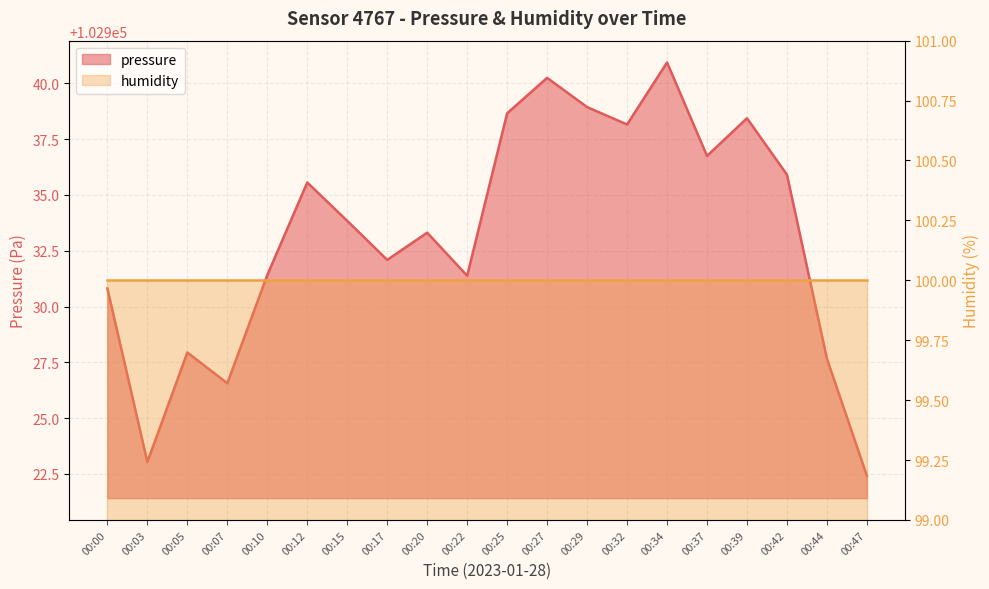

The value at 00:07 is 161263.8. True or false?

False